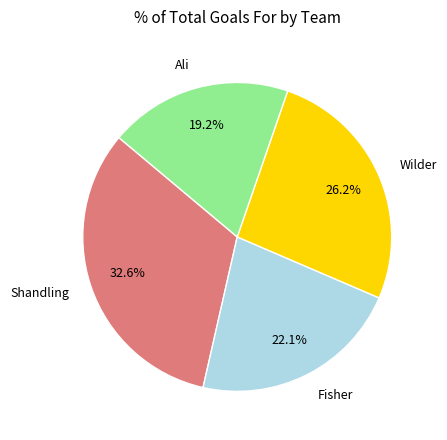

How many segments does this pie chart have?

4